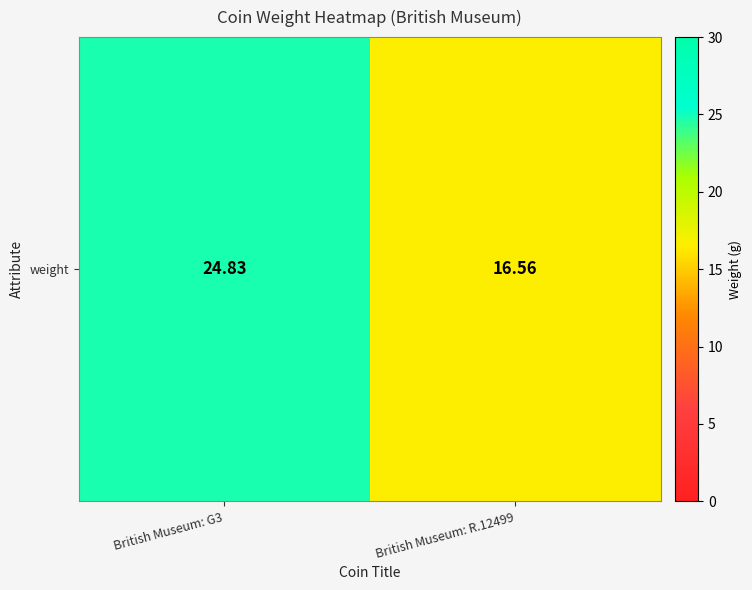

At which label is the value closest to 20?

British Museum: R.12499